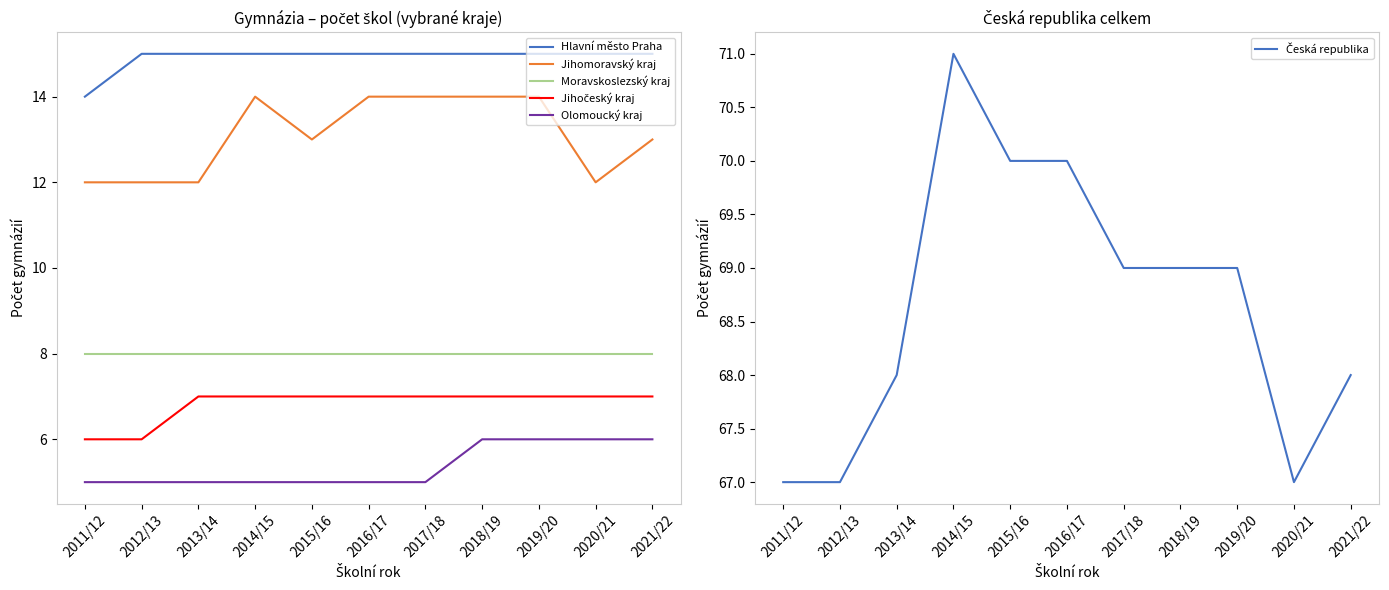

Does the chart have visible grid lines?

No